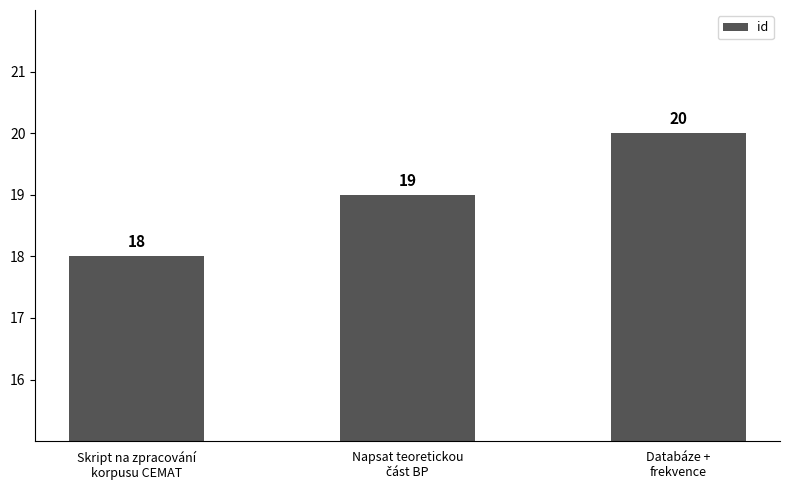

What is the value of the 2nd bar from the left?

19